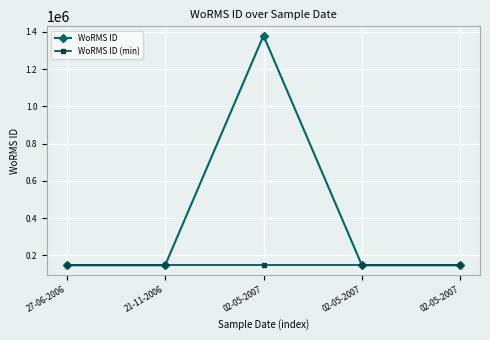

Is this an area chart (filled region under the line)?

No